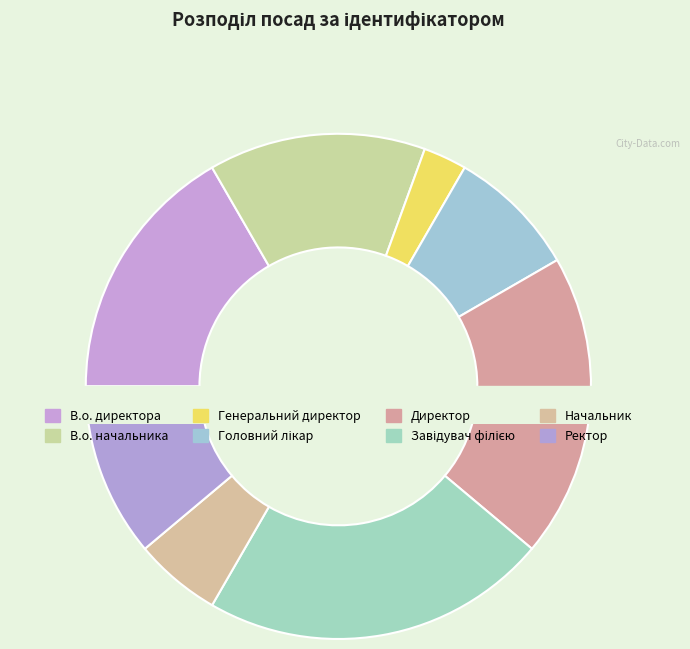

Approximately how many times larger is the value at Директор compared to Ректор?

1.8